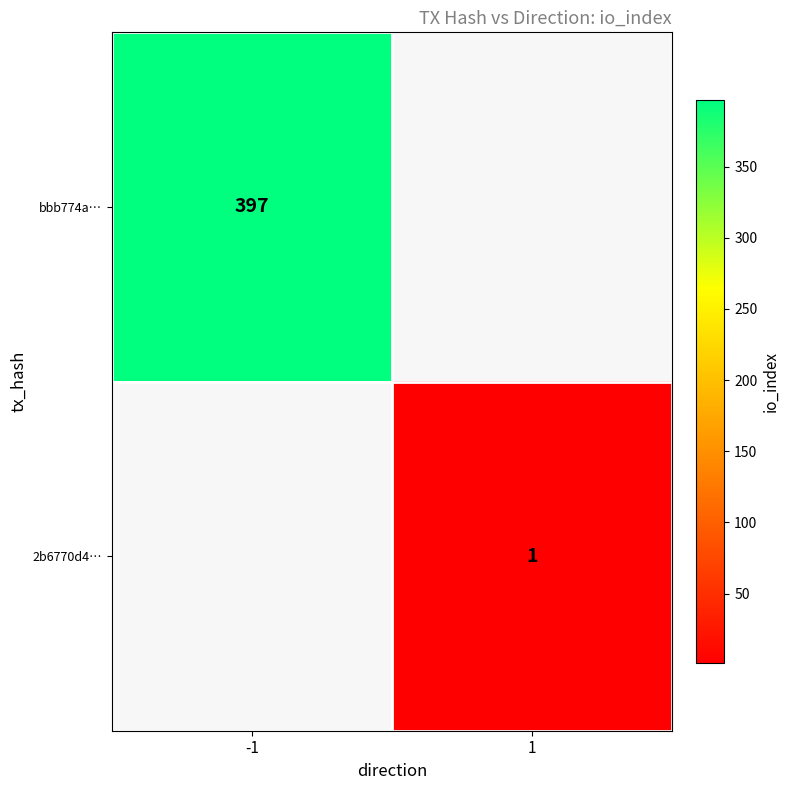

The 2b6770d4… series shows 1 at 1. True or false?

True